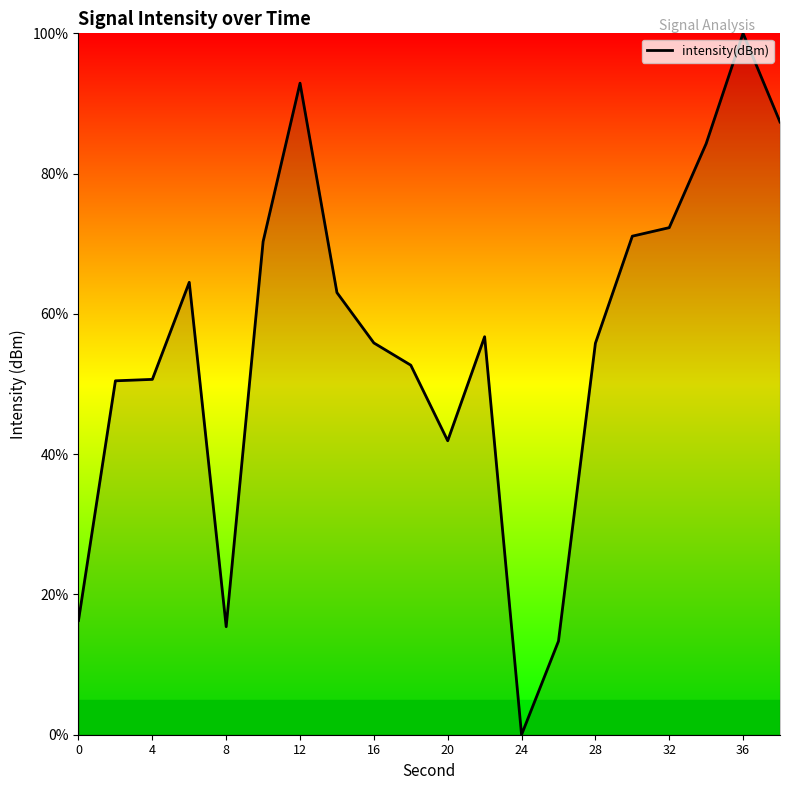

How many lines are shown in the chart?

1